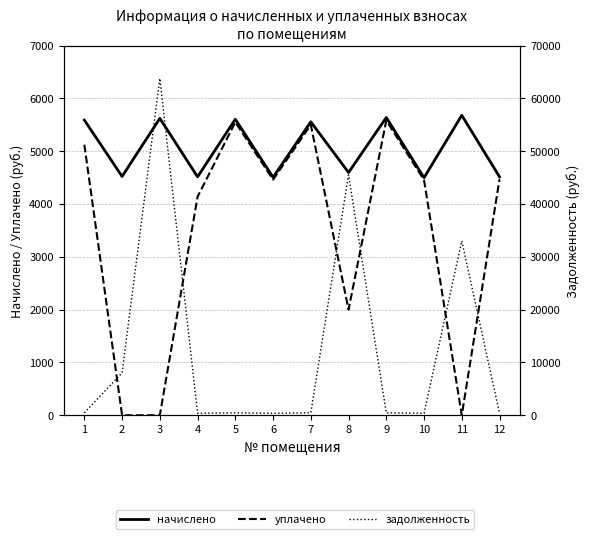

The задолженность series shows 108.4 at 12. True or false?

False